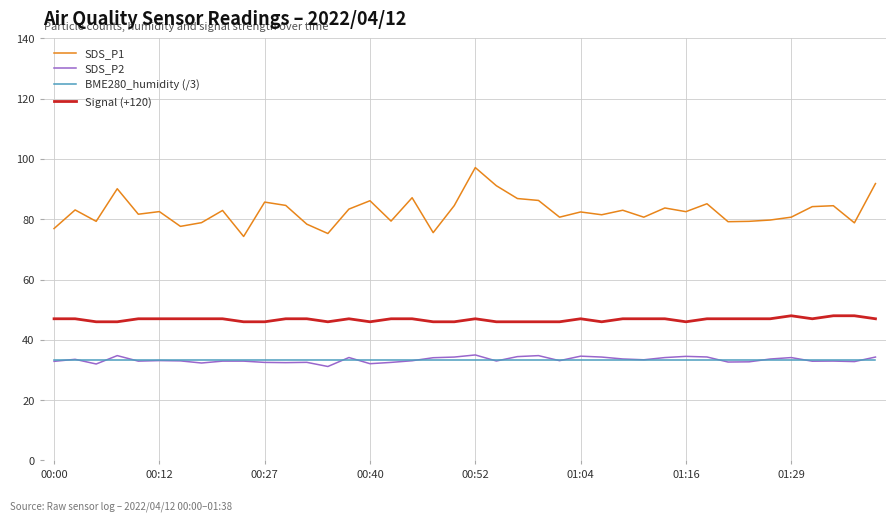

What are all the series names shown in the legend?

SDS_P1, SDS_P2, BME280_humidity (/3), Signal (+120)